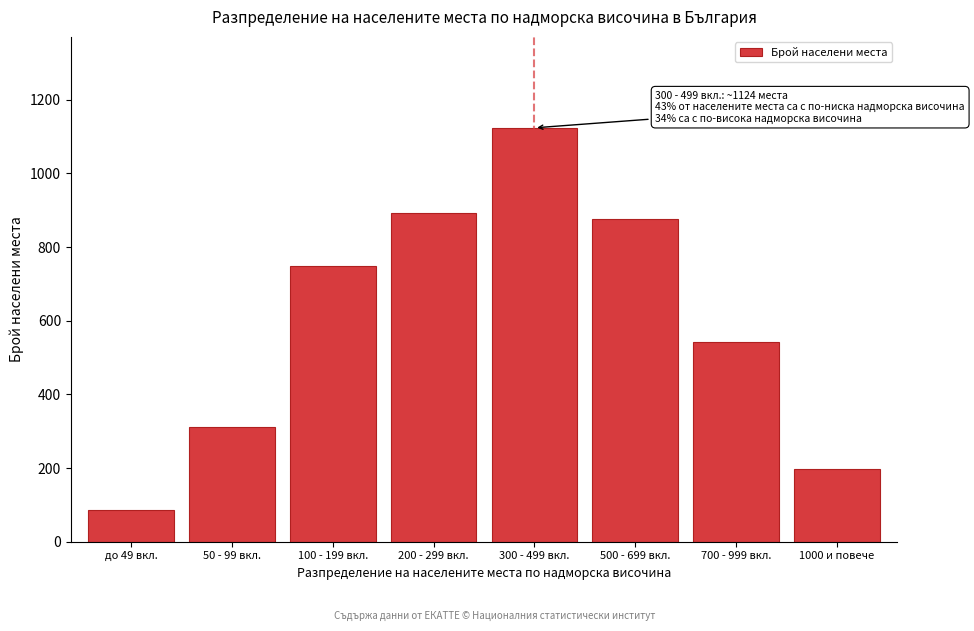

Reading left to right, transcribe all the data shown in this chart.

85	312	748	892	1124	876	543	198